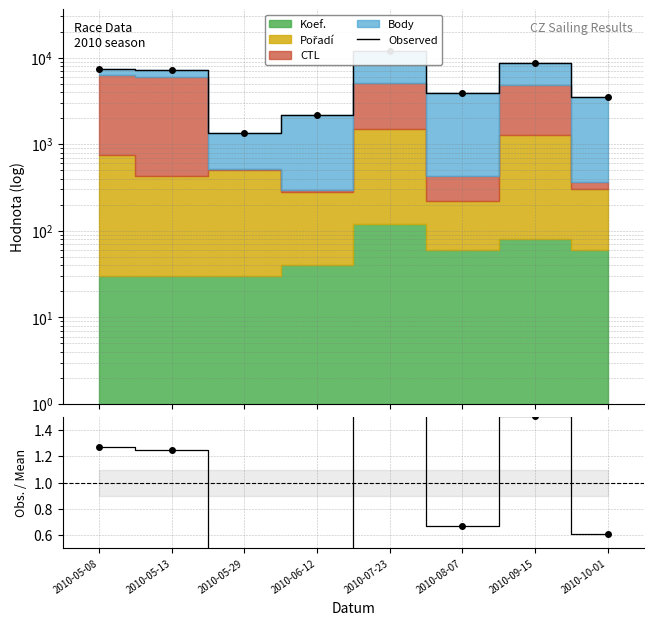

True or false: Observed and Obs./Mean cross at least once.

False